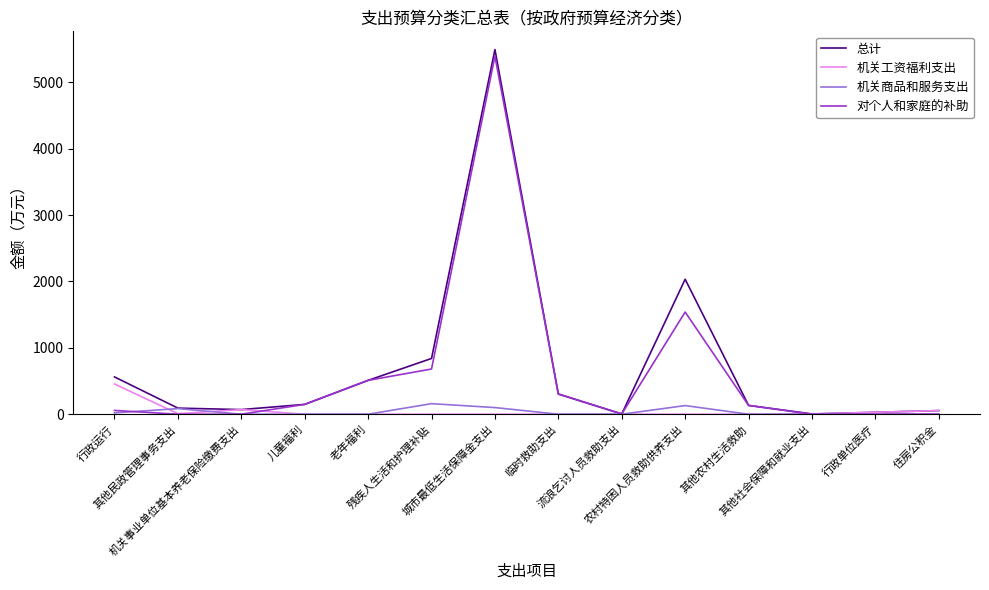

Which series has the widest spread of values?

总计